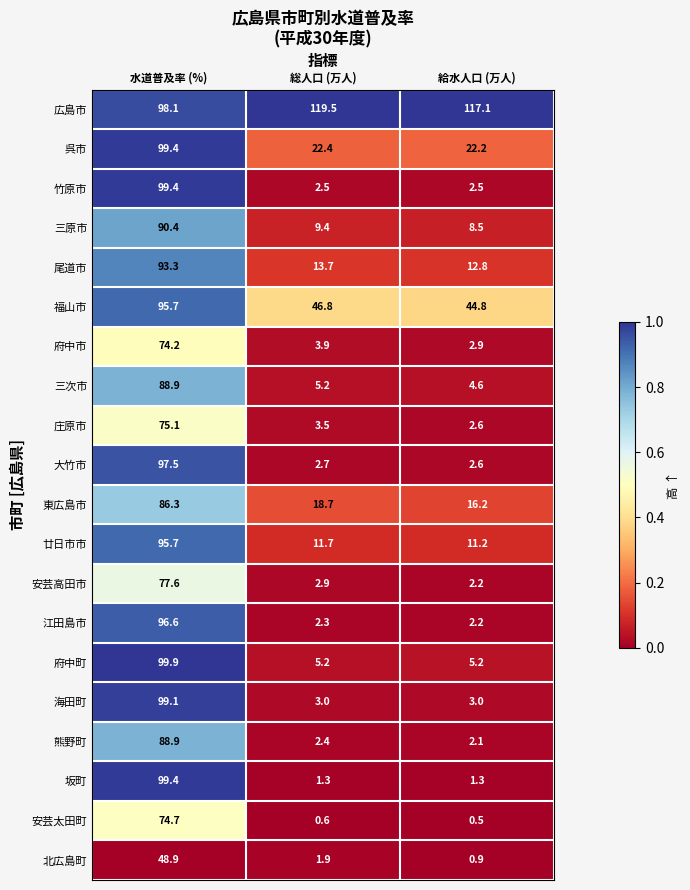

What is the difference between the 竹原市 values at 総人口 (万人) and 水道普及率 (%)?

96.9